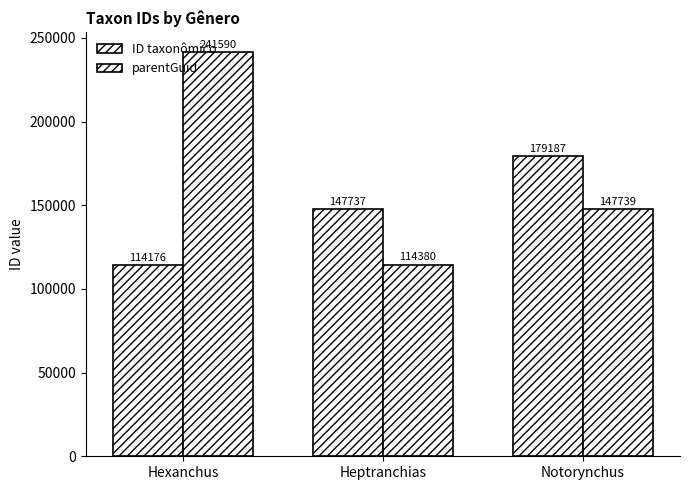

How many data points does each series have?

3